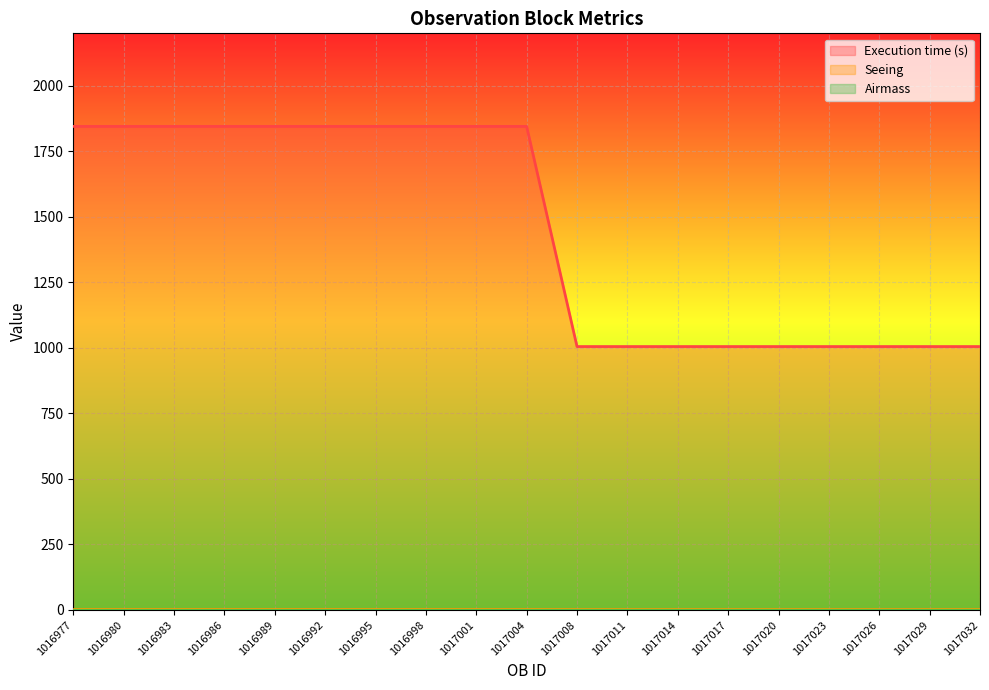

Reading left to right, transcribe all the data shown in this chart.

Execution time (s): 1016977=1845.0	1016980=1845.0	1016983=1845.0	1016986=1845.0	1016989=1845.0	1016992=1845.0	1016995=1845.0	1016998=1845.0	1017001=1845.0	1017004=1845.0	1017008=1005.0	1017011=1005.0	1017014=1005.0	1017017=1005.0	1017020=1005.0	1017023=1005.0	1017026=1005.0	1017029=1005.0	1017032=1005.0
Seeing: 1016977=1.4	1016980=1.4	1016983=1.4	1016986=1.4	1016989=1.4	1016992=1.4	1016995=1.4	1016998=1.4	1017001=1.4	1017004=1.4	1017008=1.2	1017011=1.2	1017014=1.2	1017017=1.2	1017020=1.2	1017023=1.2	1017026=1.2	1017029=1.2	1017032=1.2